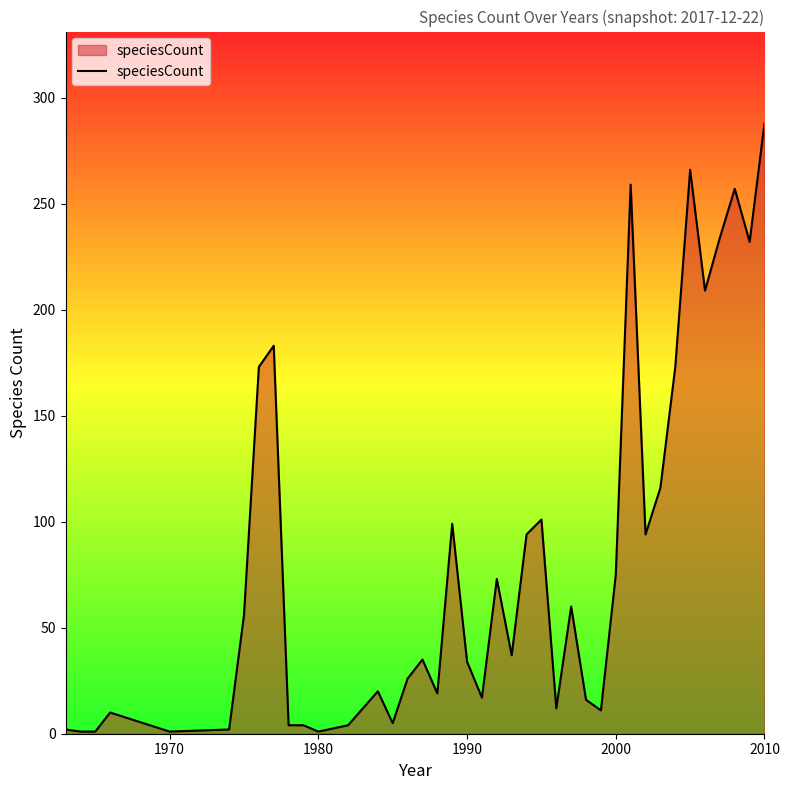

What is the difference between the maximum and minimum values?

287